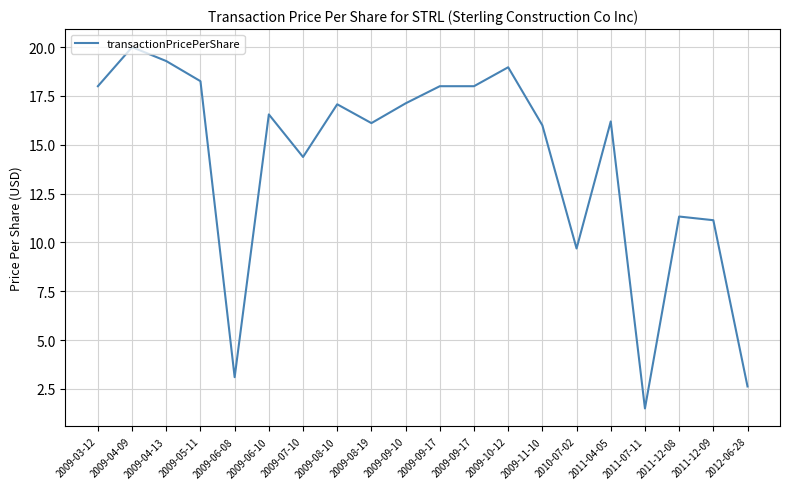

What is the label of the 9th point from the left?

2009-08-19